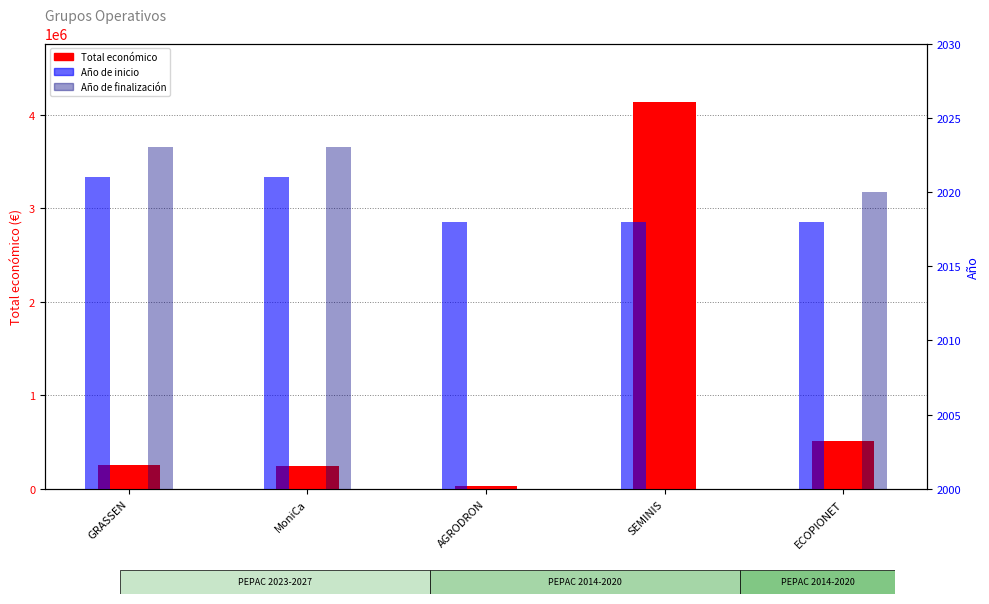

The value of Año de finalización at ECOPIONET is 2020. True or false?

True